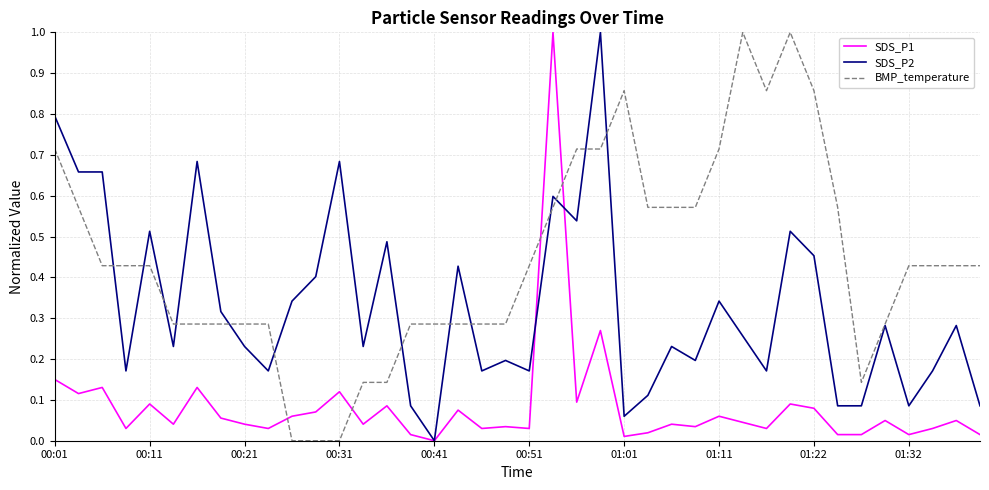

Rank the series by their average value, from highest to lowest.

BMP_temperature, SDS_P2, SDS_P1